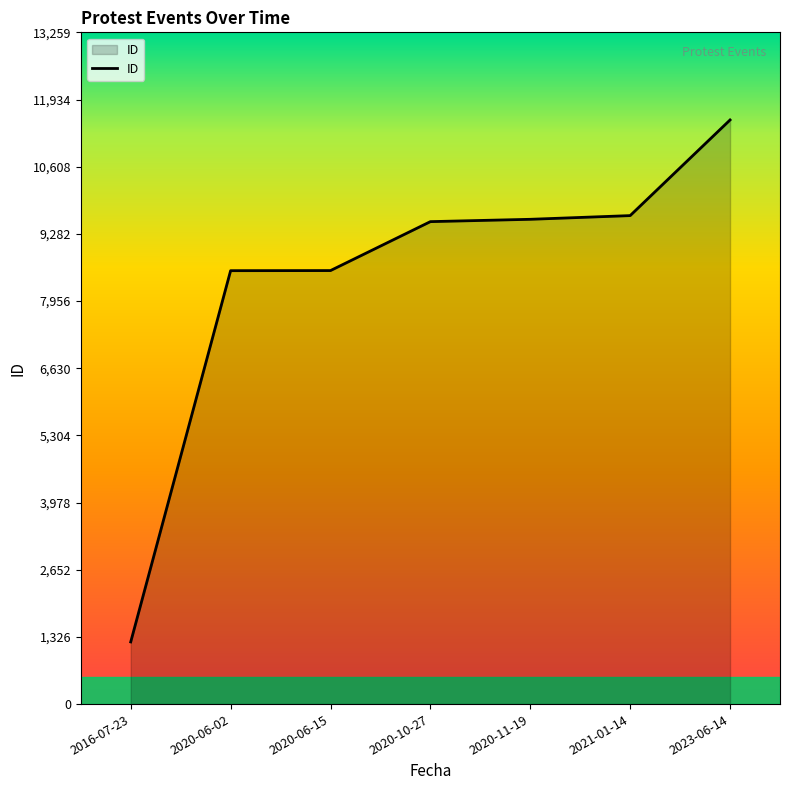

What is the sum of all values?

58603